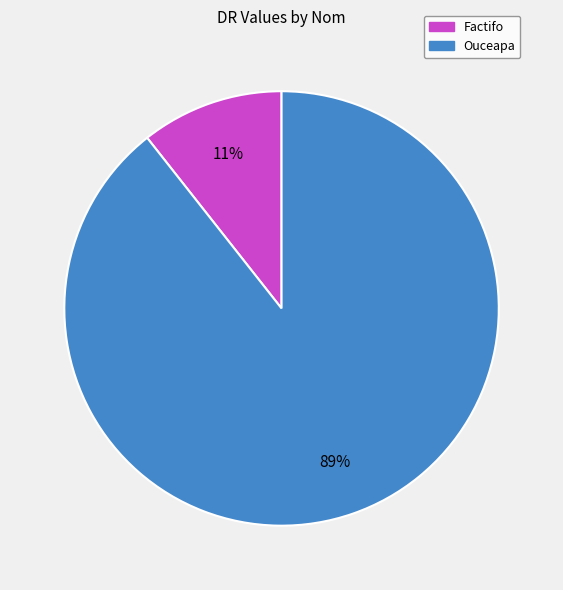

How many segments does this pie chart have?

2